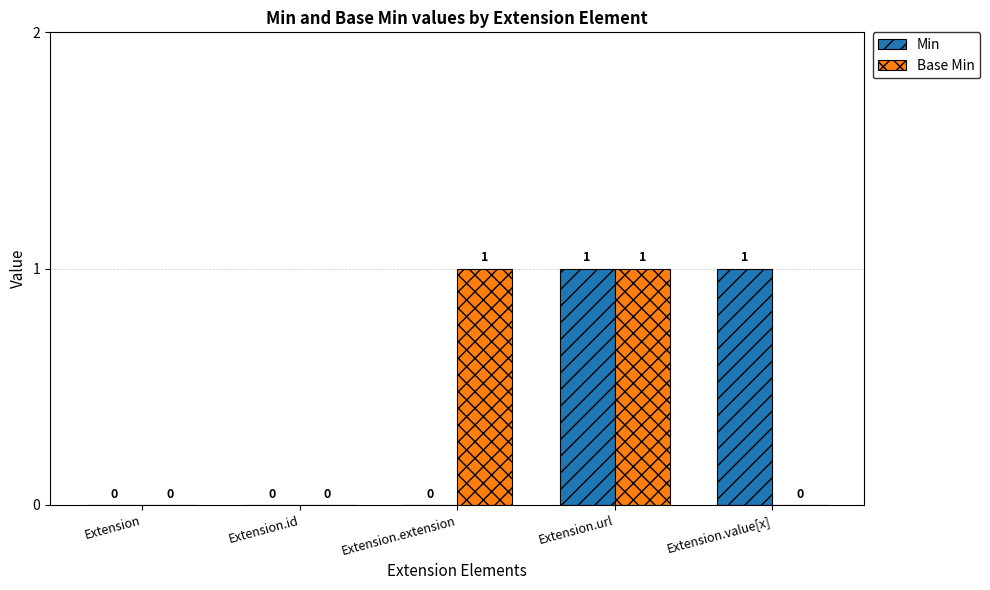

Reading right to left, what are all the values shown in this chart?

Min: Extension.value[x]=1	Extension.url=1	Extension.extension=0	Extension.id=0	Extension=0
Base Min: Extension.value[x]=0	Extension.url=1	Extension.extension=1	Extension.id=0	Extension=0